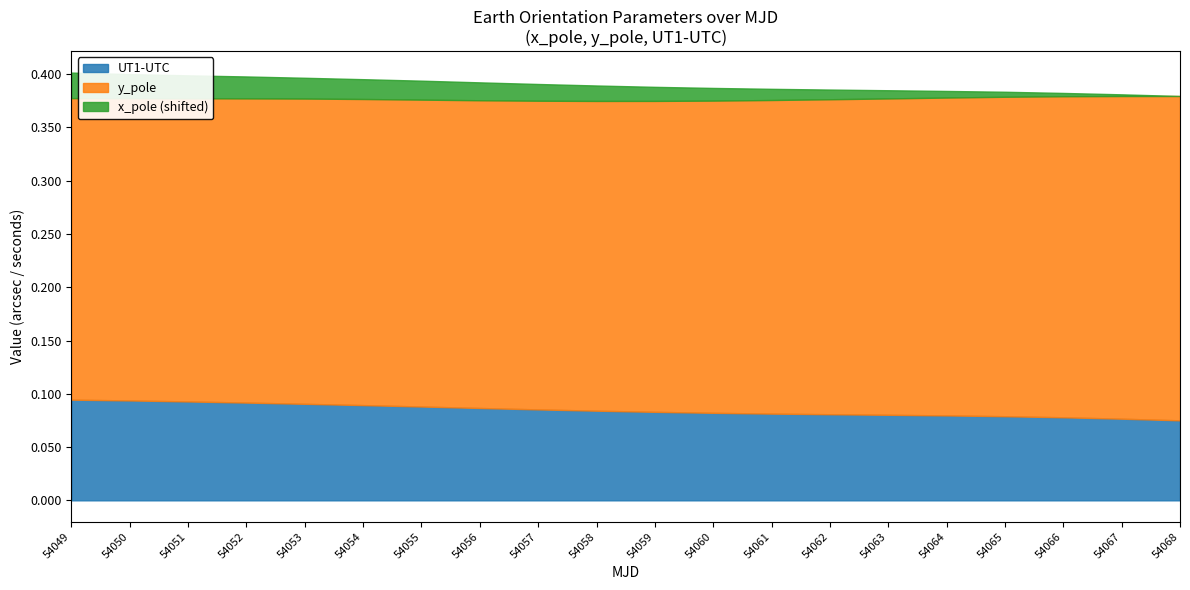

True or false: y_pole has more than 1 points higher than both neighbors.

False